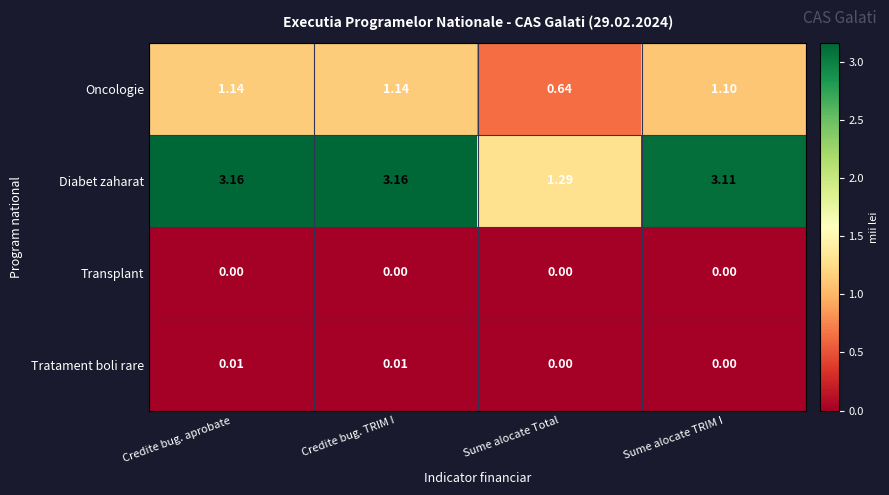

Which category has the lowest value in the Oncologie series?

Sume alocate Total